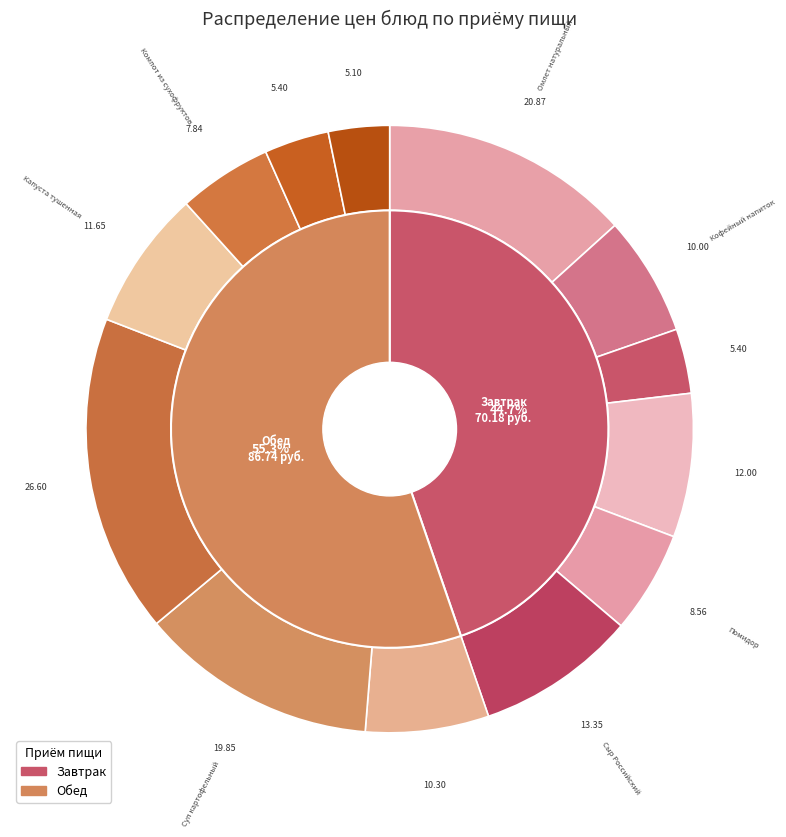

What is the total percentage of Сыр Российский and Салат из свеклы?

15.1%